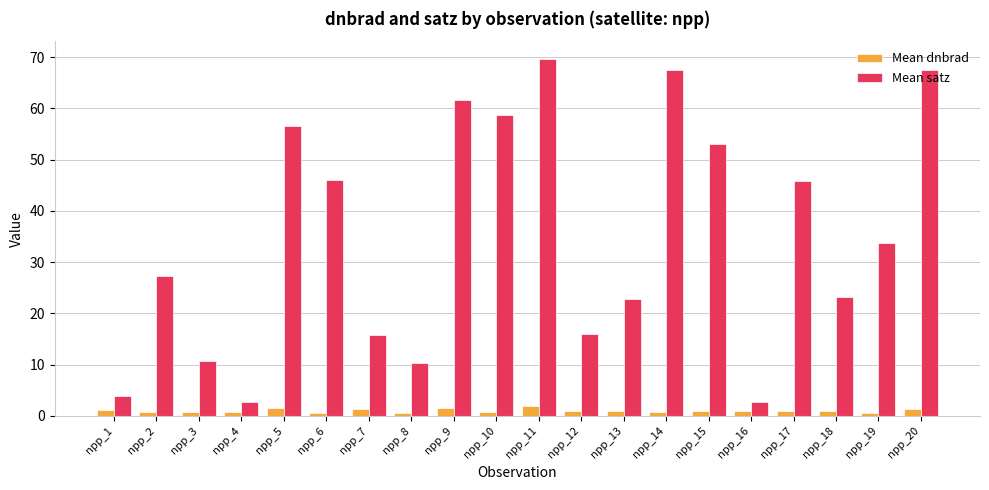

Is the value of Mean satz at npp_17 greater than the value of Mean dnbrad at npp_13?

Yes